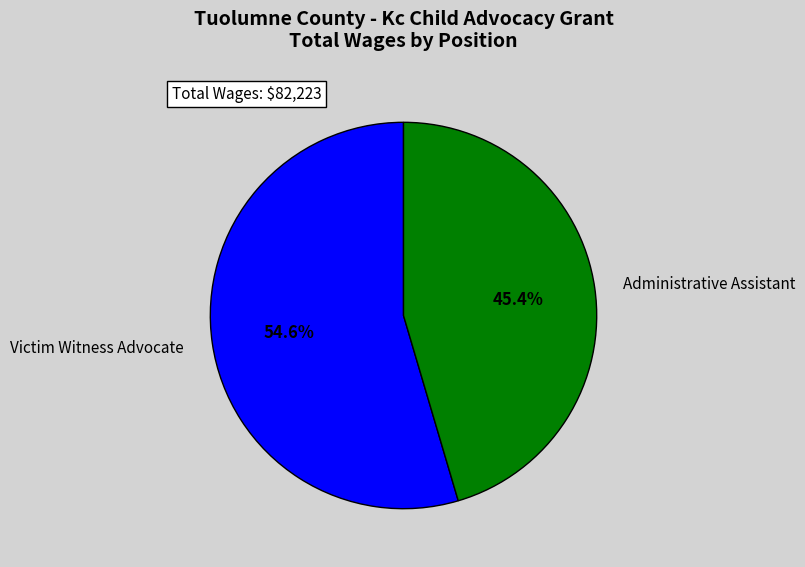

To the nearest percent, what is the difference between the largest and smallest slice percentages?

9%